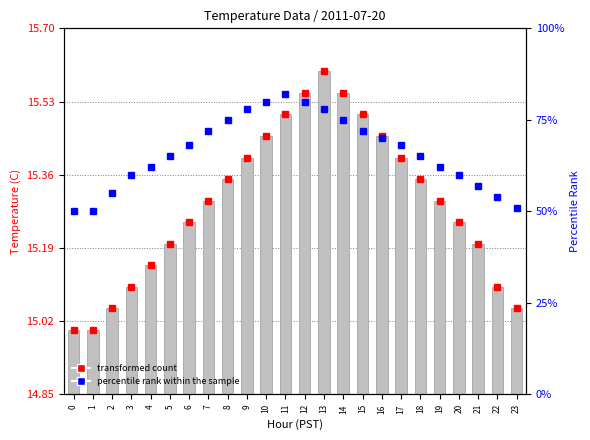

Does the chart contain any negative values?

No